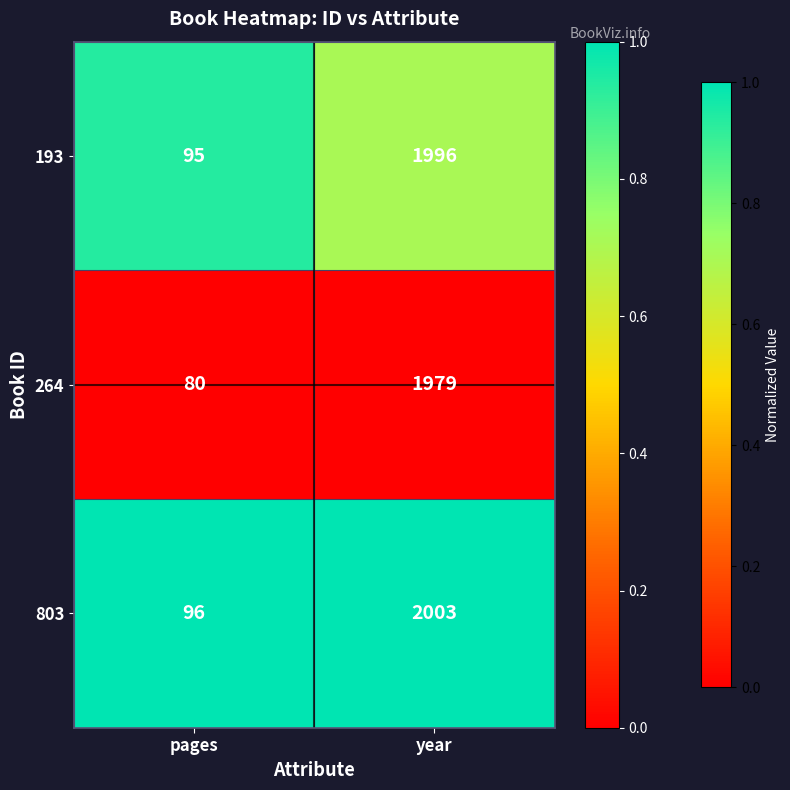

What is the spread (max minus min) of values at pages?

16